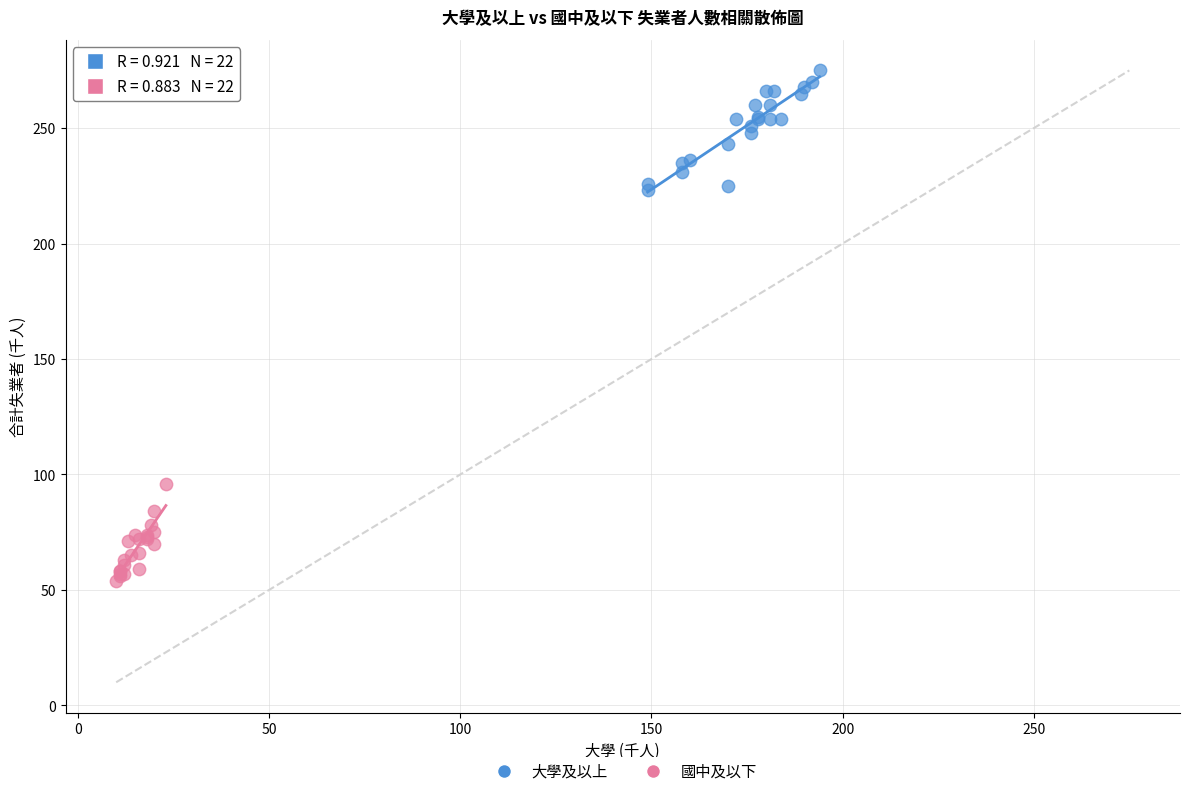

Which series reaches the maximum Y coordinate?

大學及以上